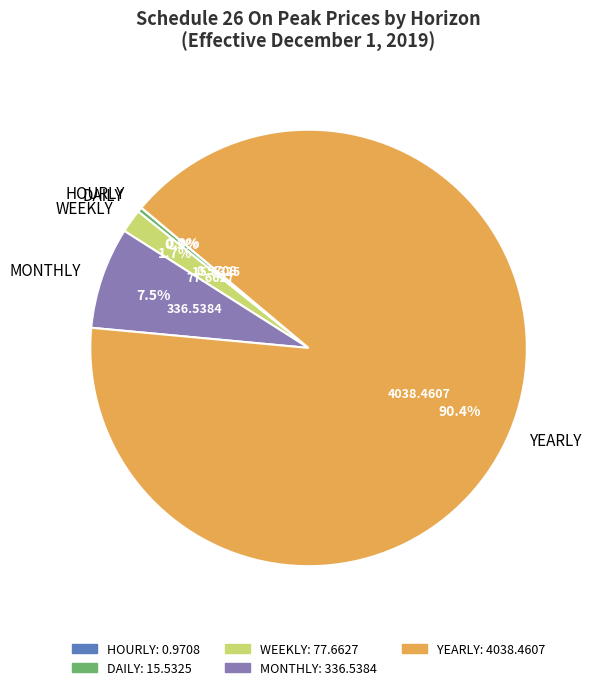

Is there any slice that represents more than half of the pie?

Yes